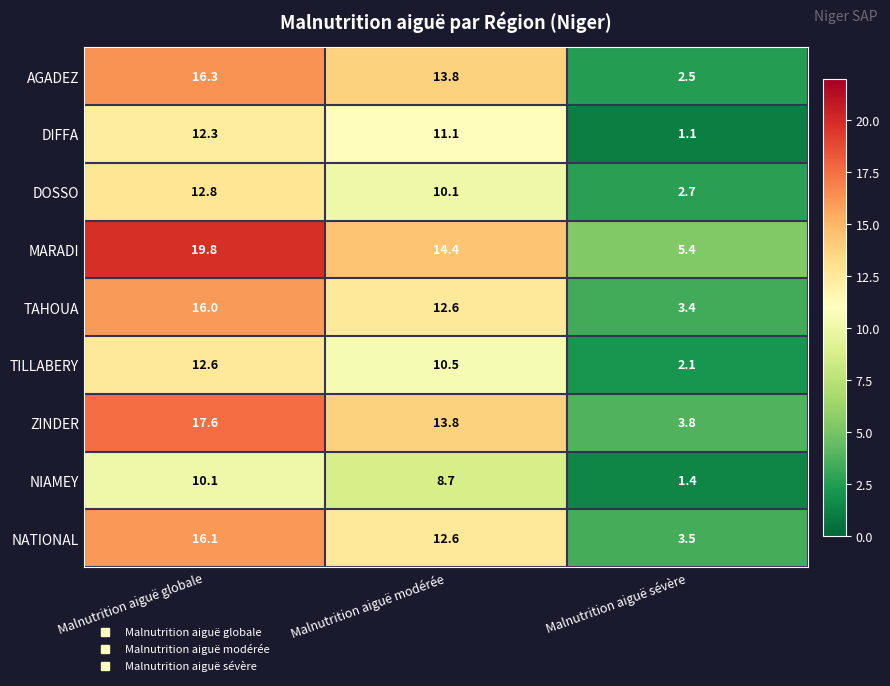

Which series changed the most between Malnutrition aiguë modérée and Malnutrition aiguë sévère?

AGADEZ